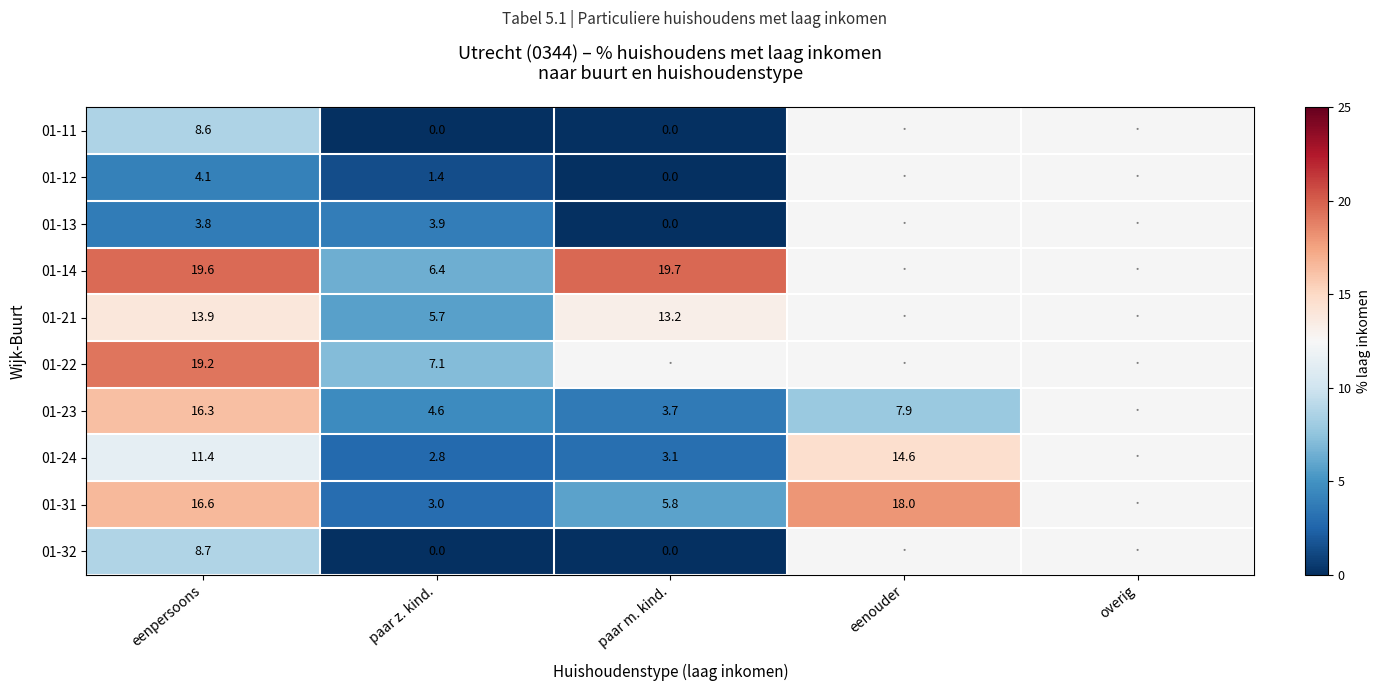

Is it true that 01-14 equals 5.9 at paar m. kind.?

False